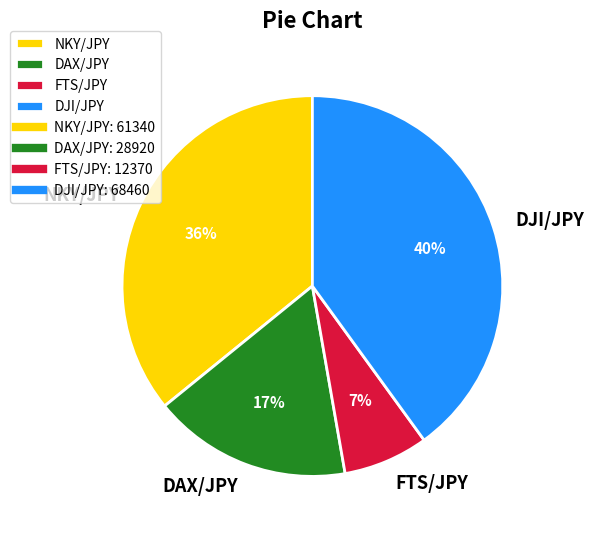

Does any single category account for the majority?

No